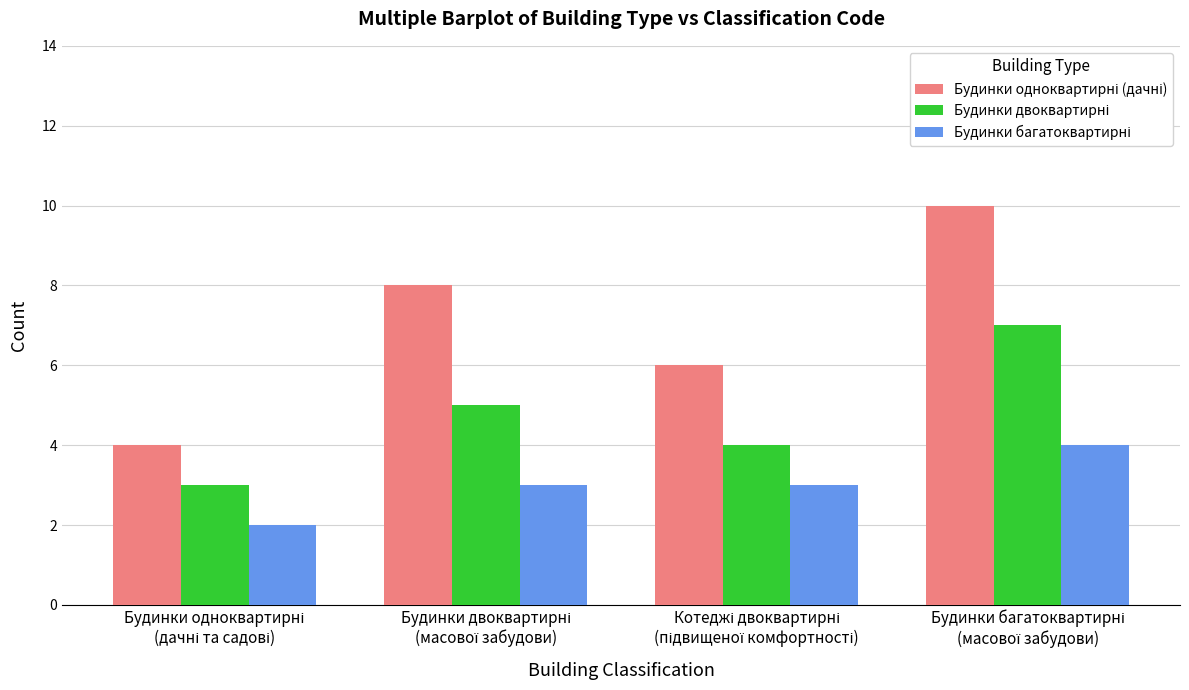

What is the greatest value displayed?

10